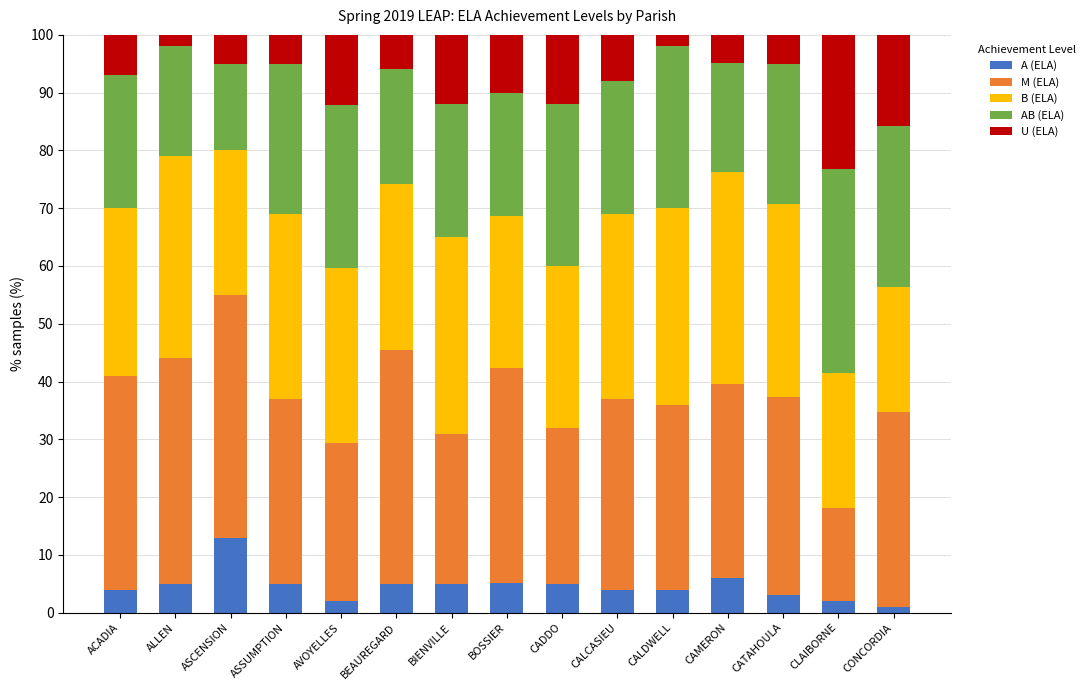

Read the A (ELA) value at CLAIBORNE.

2.0